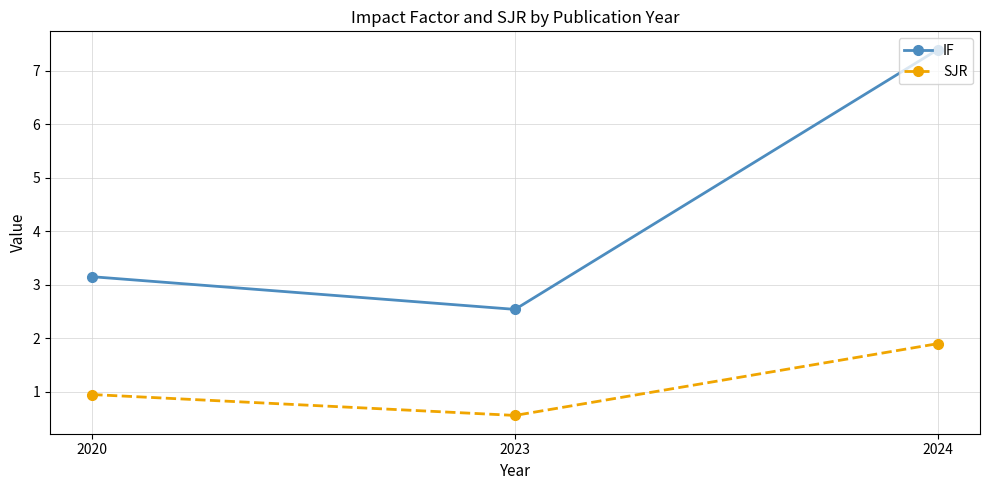

What is the minimum value shown in the chart?

0.6